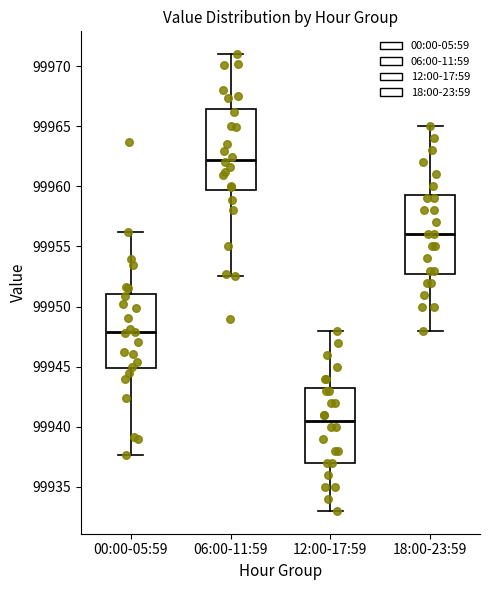

Where does the lower whisker of the box for 00:00-05:59 end on the y-axis? The values are not printed on the chart, so give them approximately, as read against the axis.

99937.5